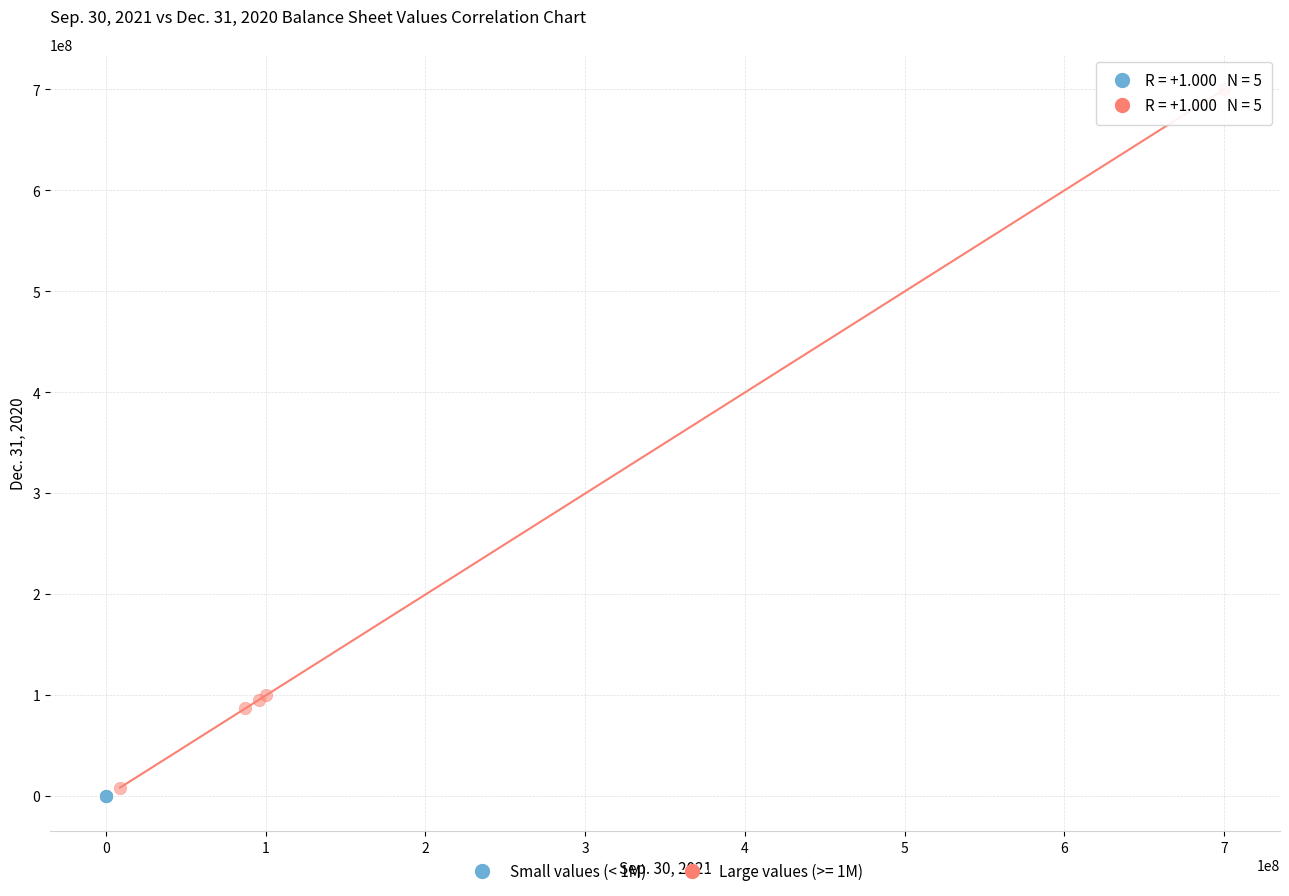

Which series contains the highest Y value?

Large values (>= 1M)